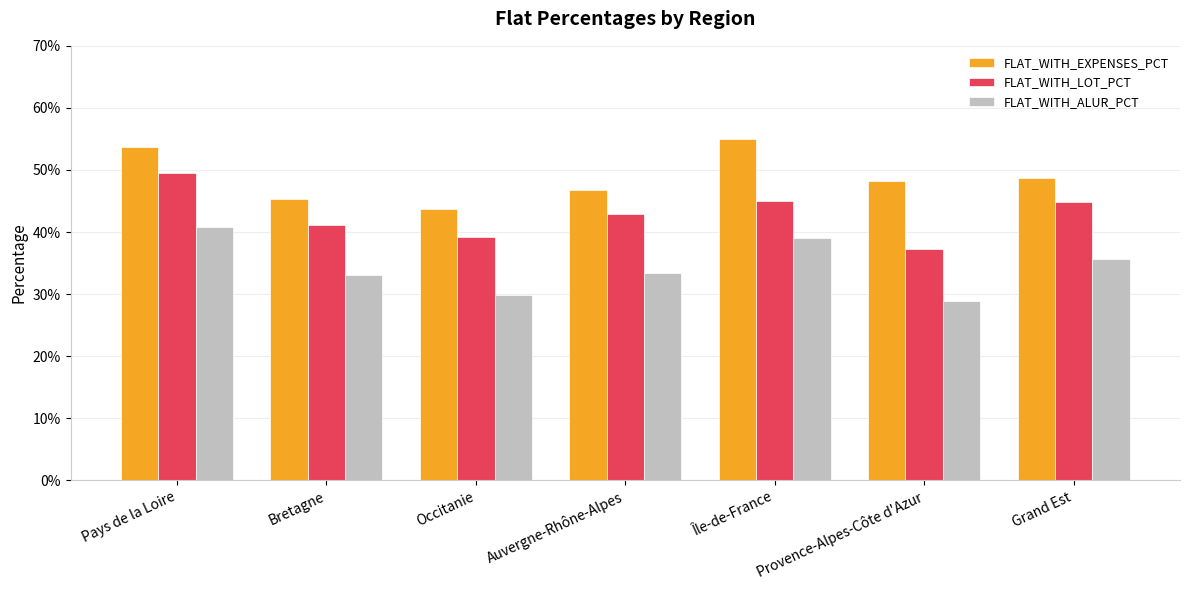

At which label does FLAT_WITH_LOT_PCT reach its minimum?

Provence-Alpes-Côte d'Azur